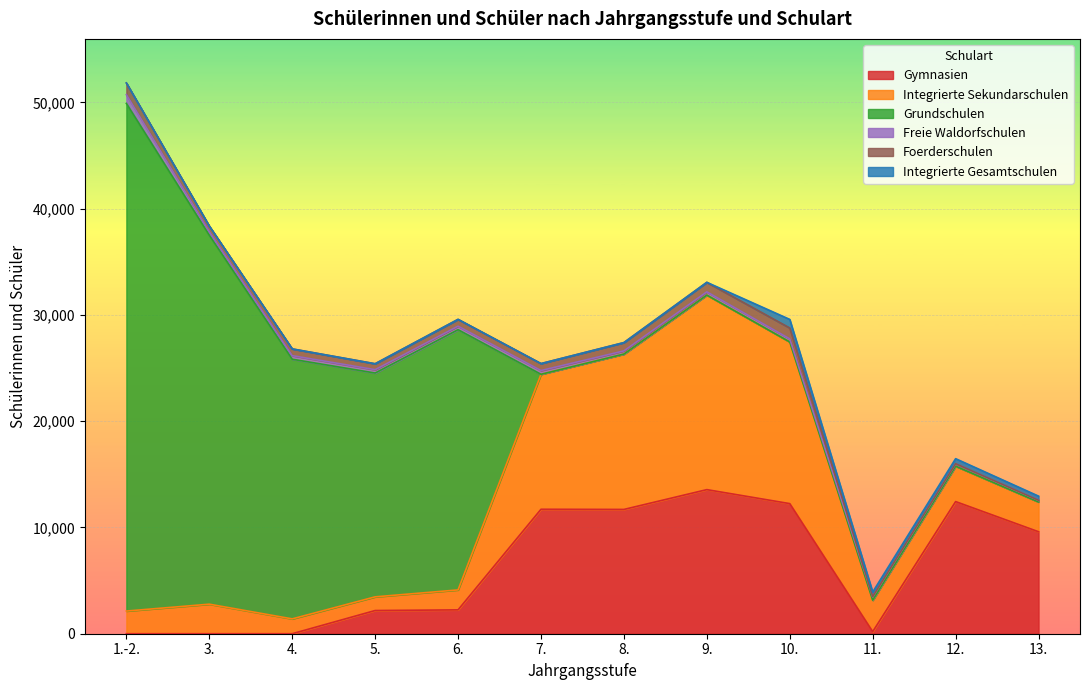

How many interior local peaks does the Foerderschulen series have?

2